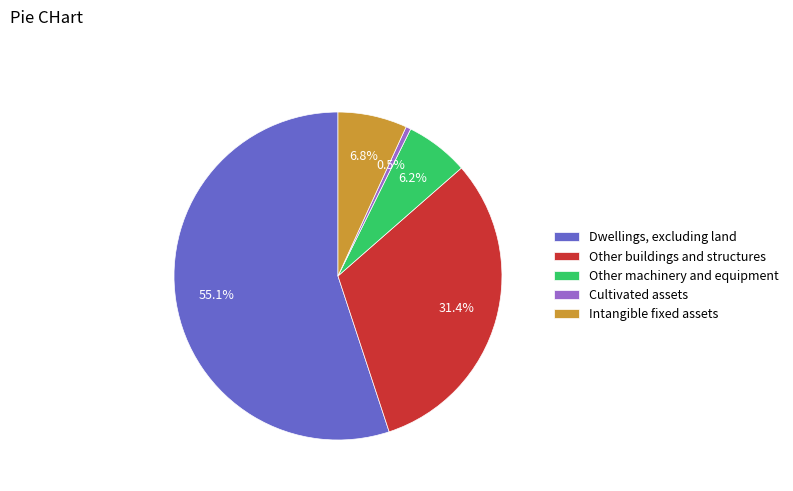

Does any single category account for the majority?

Yes